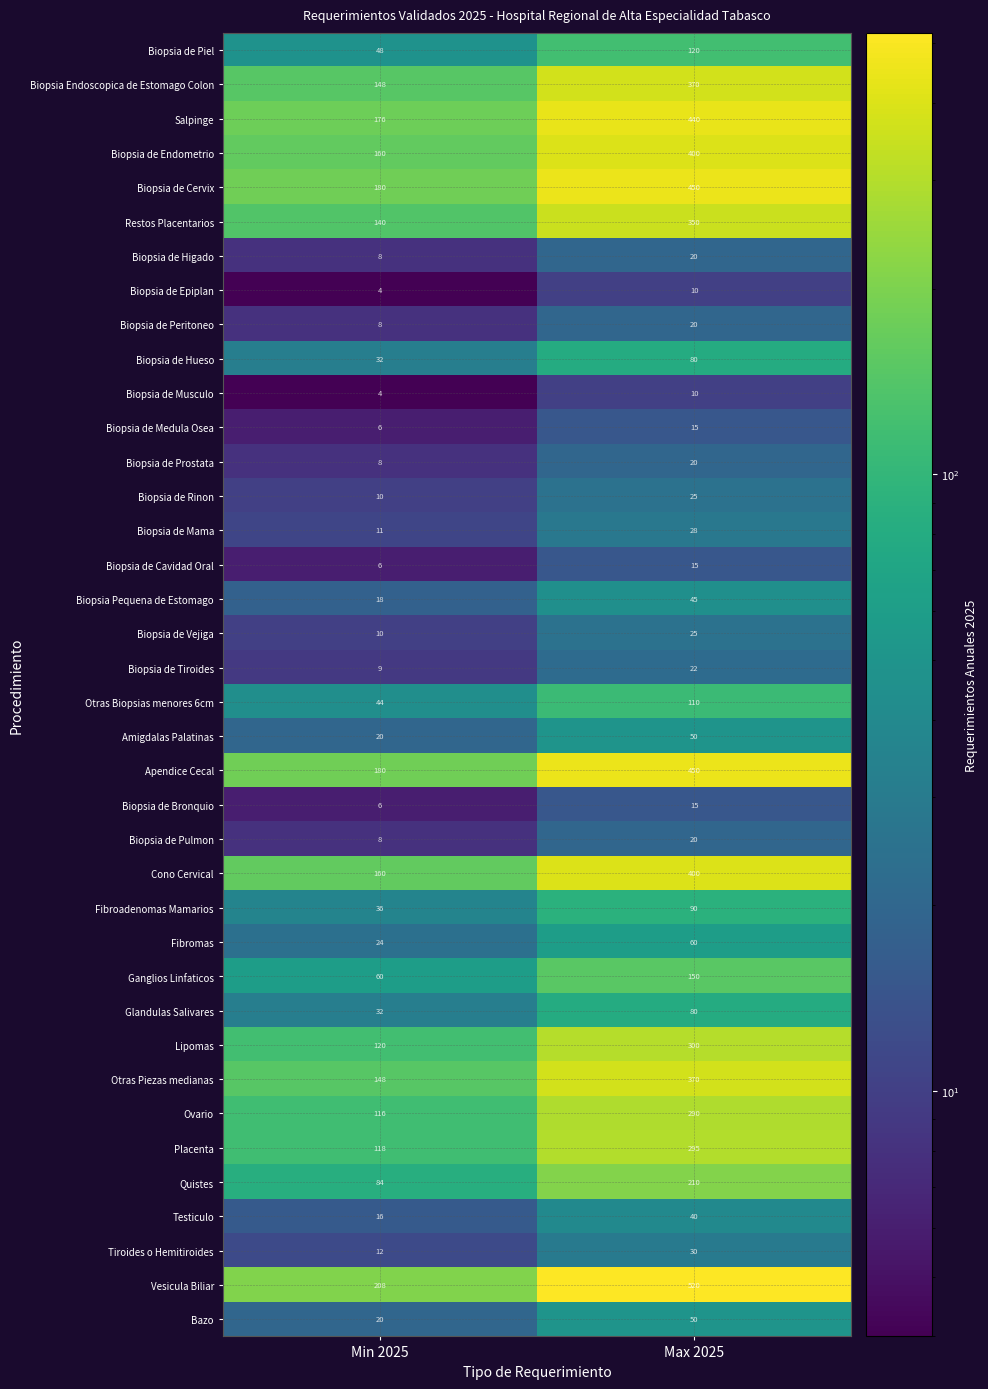

What is the maximum value shown in the chart?

520